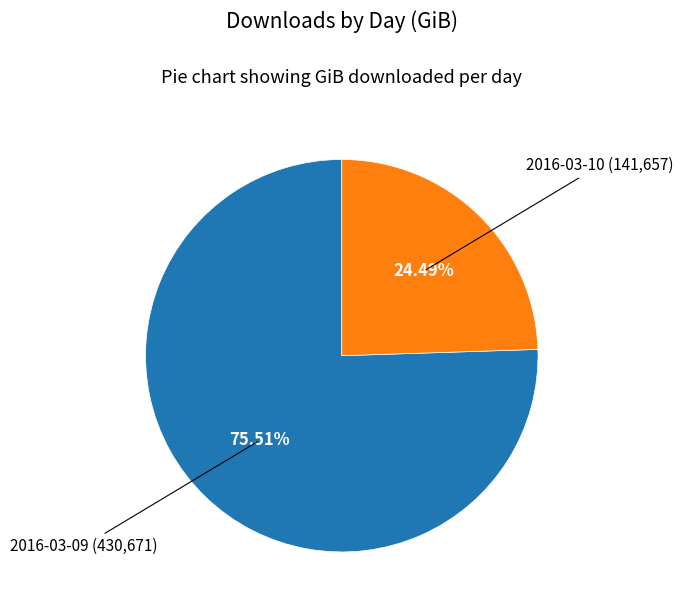

Does any single category account for the majority?

Yes